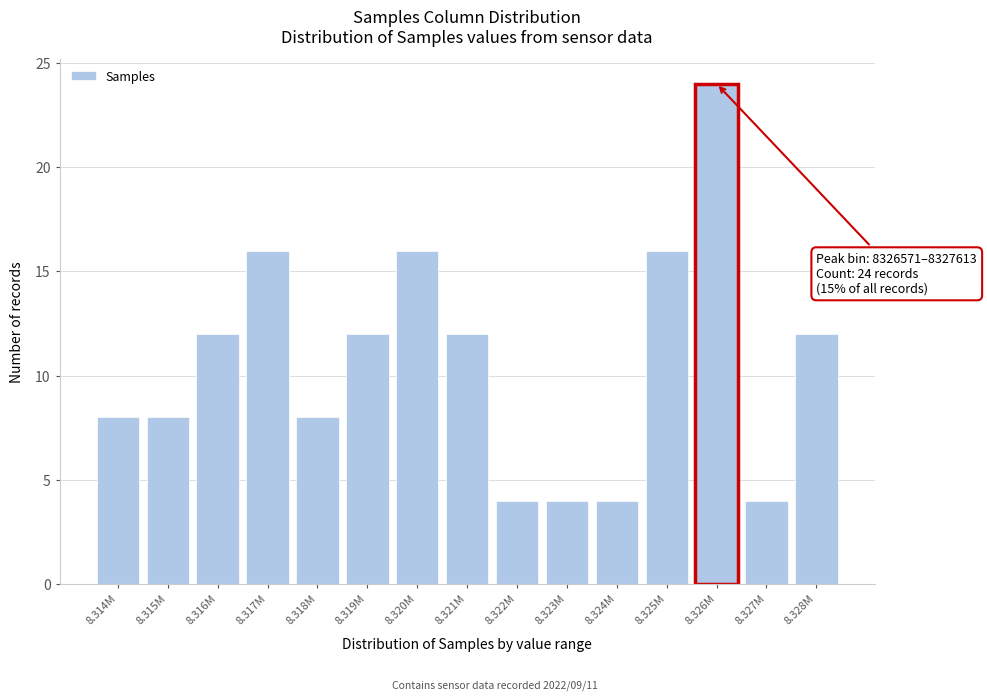

Reading left to right, extract all data points from this chart.

8.314M=8	8.315M=8	8.316M=12	8.317M=16	8.318M=8	8.319M=12	8.320M=16	8.321M=12	8.322M=4	8.323M=4	8.324M=4	8.325M=16	8.326M=24	8.327M=4	8.328M=12